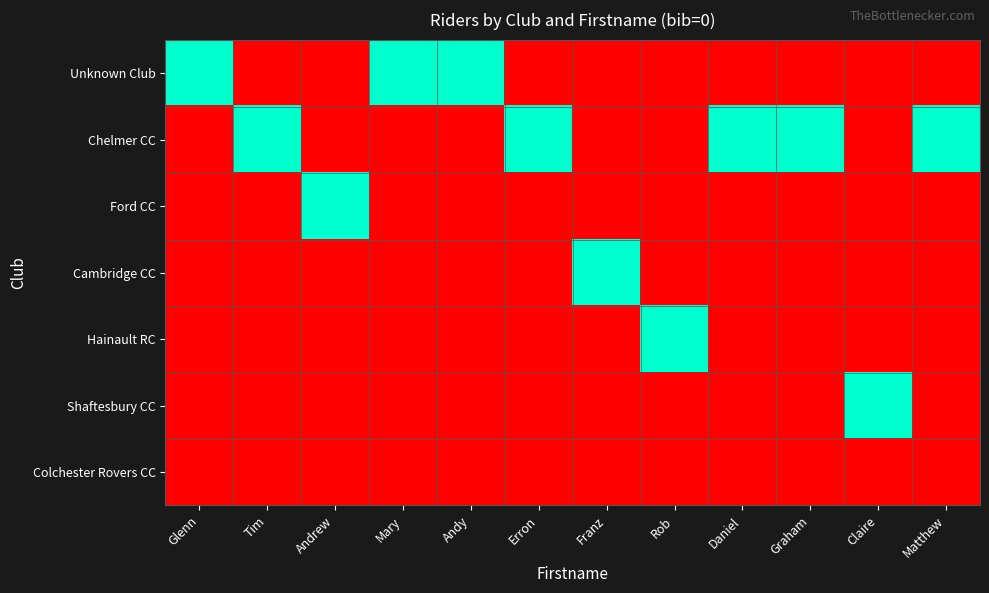

Reading left to right, transcribe all the data shown in this chart.

Unknown Club: Glenn=1	Tim=0	Andrew=0	Mary=1	Andy=1	Erron=0	Franz=0	Rob=0	Daniel=0	Graham=0	Claire=0	Matthew=0
Chelmer CC: Glenn=0	Tim=1	Andrew=0	Mary=0	Andy=0	Erron=1	Franz=0	Rob=0	Daniel=1	Graham=1	Claire=0	Matthew=1
Ford CC: Glenn=0	Tim=0	Andrew=1	Mary=0	Andy=0	Erron=0	Franz=0	Rob=0	Daniel=0	Graham=0	Claire=0	Matthew=0
Cambridge CC: Glenn=0	Tim=0	Andrew=0	Mary=0	Andy=0	Erron=0	Franz=1	Rob=0	Daniel=0	Graham=0	Claire=0	Matthew=0
Hainault RC: Glenn=0	Tim=0	Andrew=0	Mary=0	Andy=0	Erron=0	Franz=0	Rob=1	Daniel=0	Graham=0	Claire=0	Matthew=0
Shaftesbury CC: Glenn=0	Tim=0	Andrew=0	Mary=0	Andy=0	Erron=0	Franz=0	Rob=0	Daniel=0	Graham=0	Claire=1	Matthew=0
Colchester Rovers CC: Glenn=0	Tim=0	Andrew=0	Mary=0	Andy=0	Erron=0	Franz=0	Rob=0	Daniel=0	Graham=0	Claire=0	Matthew=0